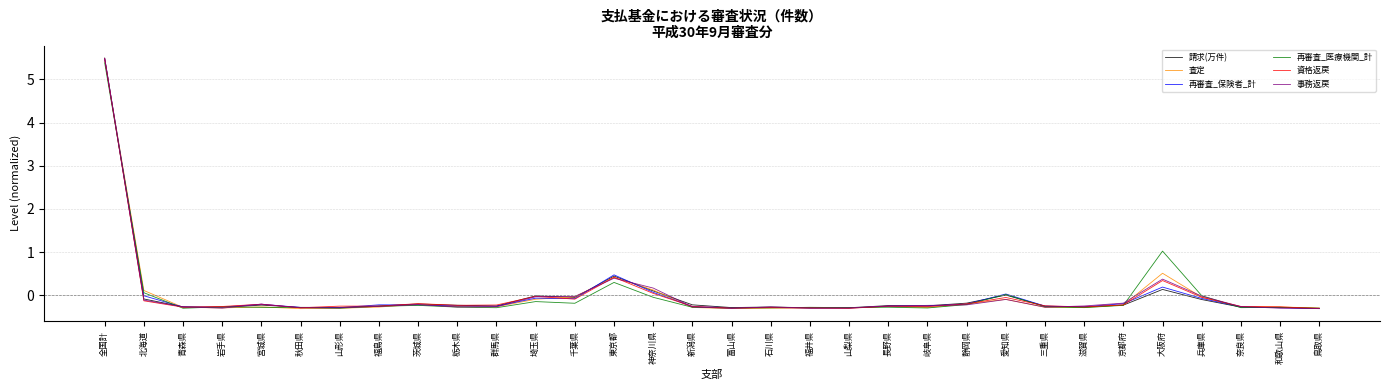

What is the highest value of the 請求(万件) series?

5.5